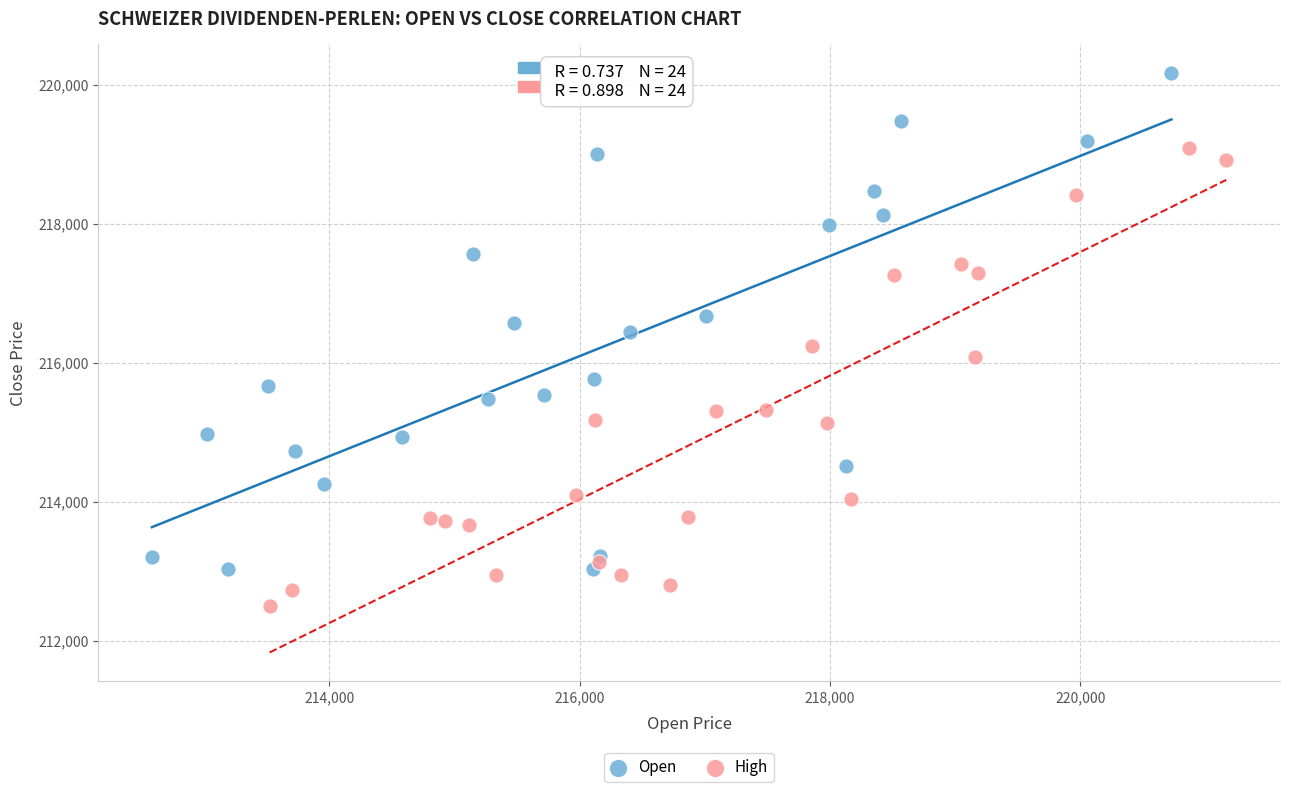

Which series has the widest spread of Y values?

Open